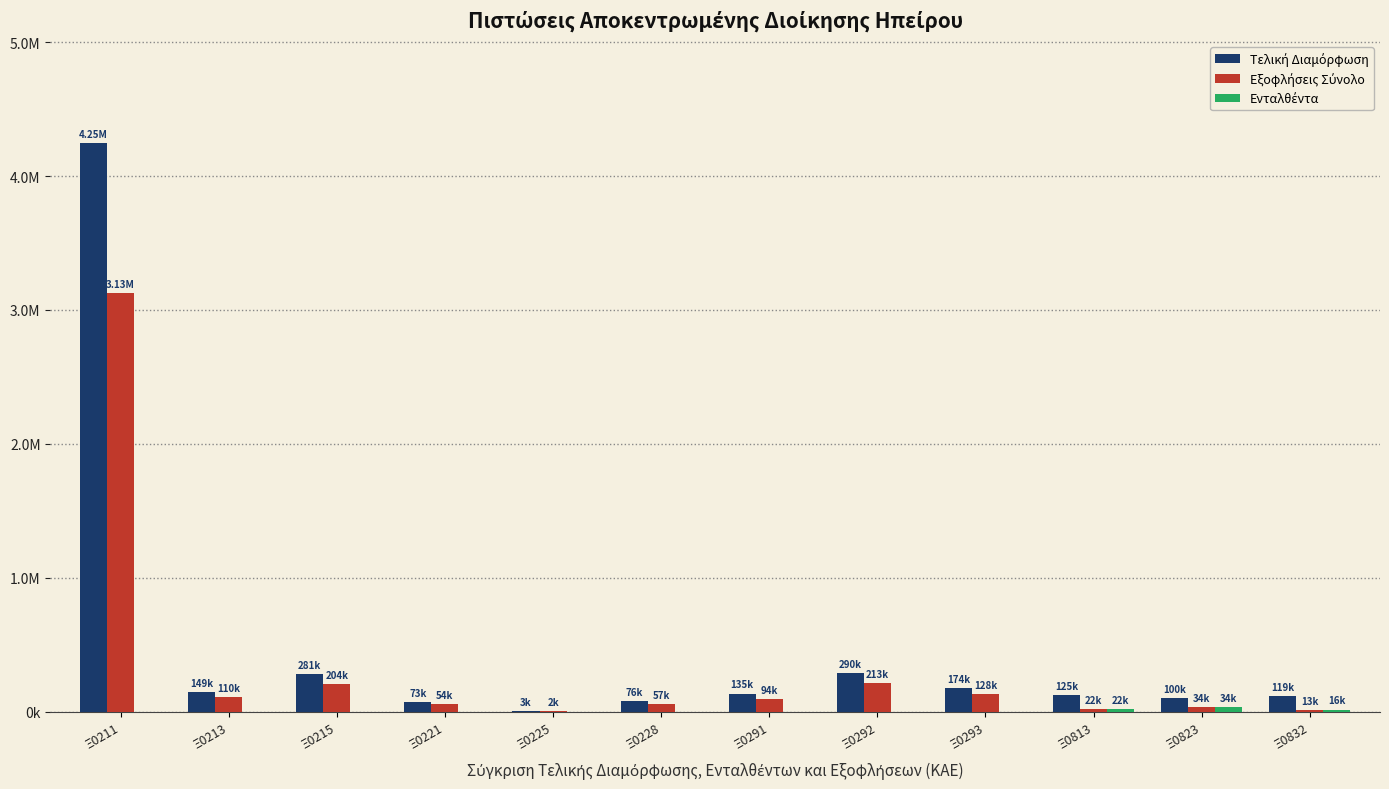

What is the maximum value for Εξοφλήσεις Σύνολο?

3125028.3